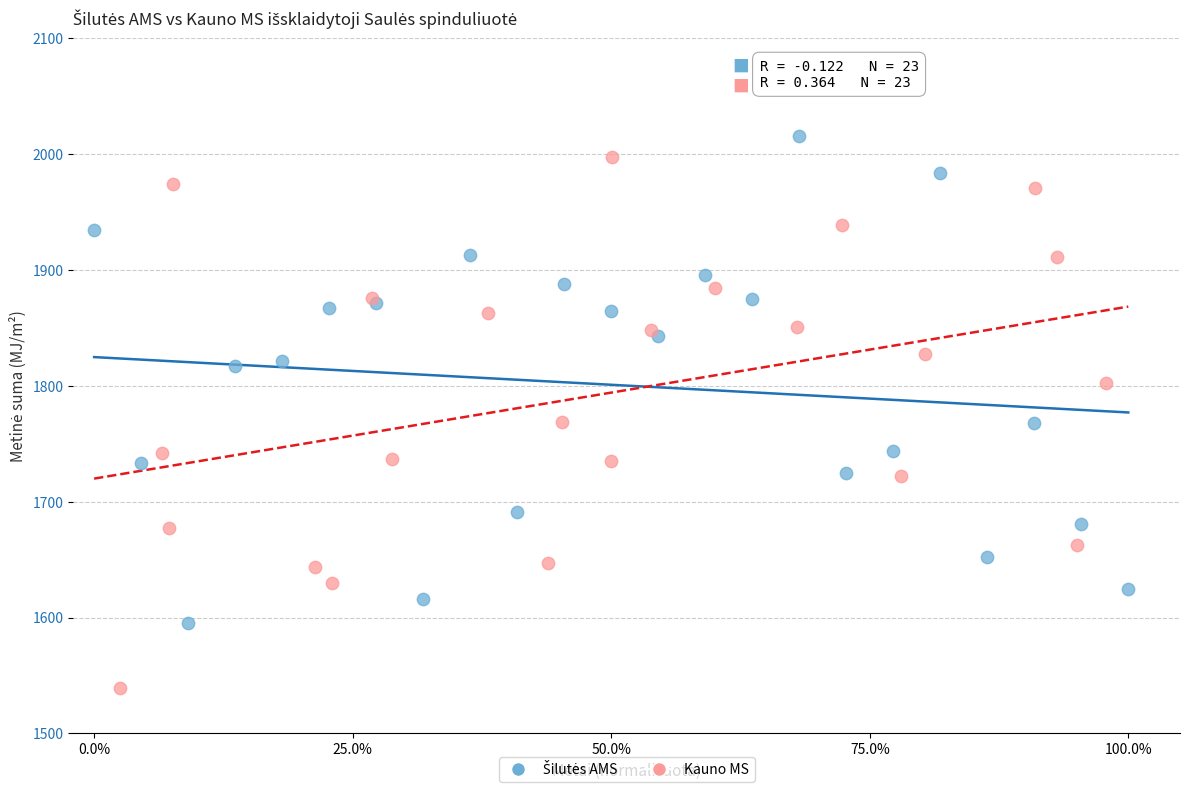

Which series contains the lowest Y value?

Kauno MS